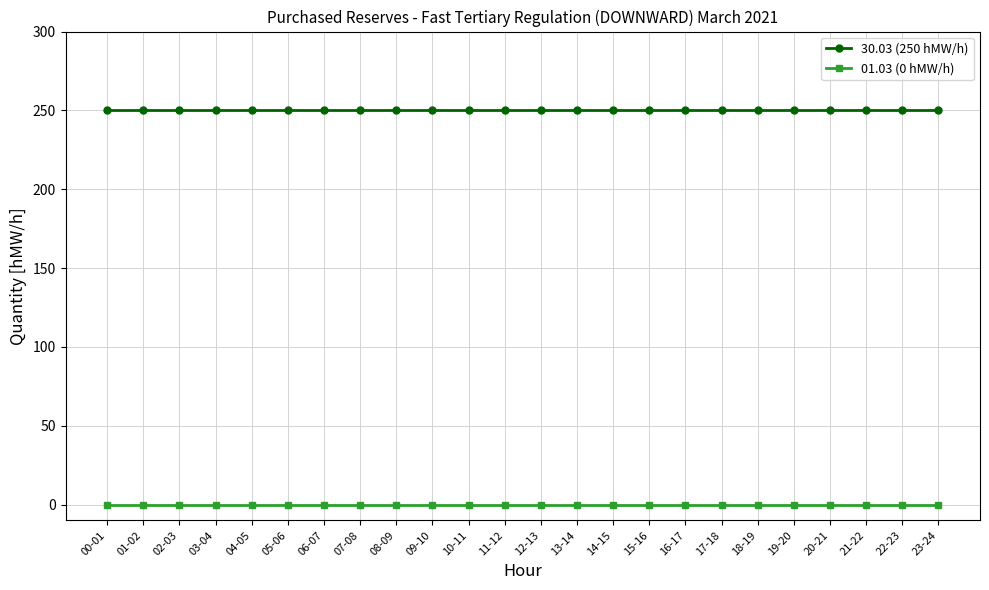

True or false: 30.03 (250 hMW/h) has a value of 374 at 09-10.

False